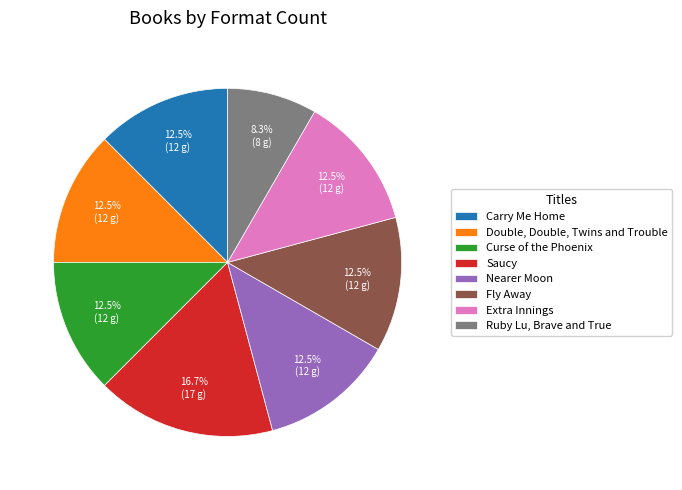

What percentage is NOT represented by Saucy?

83.3%